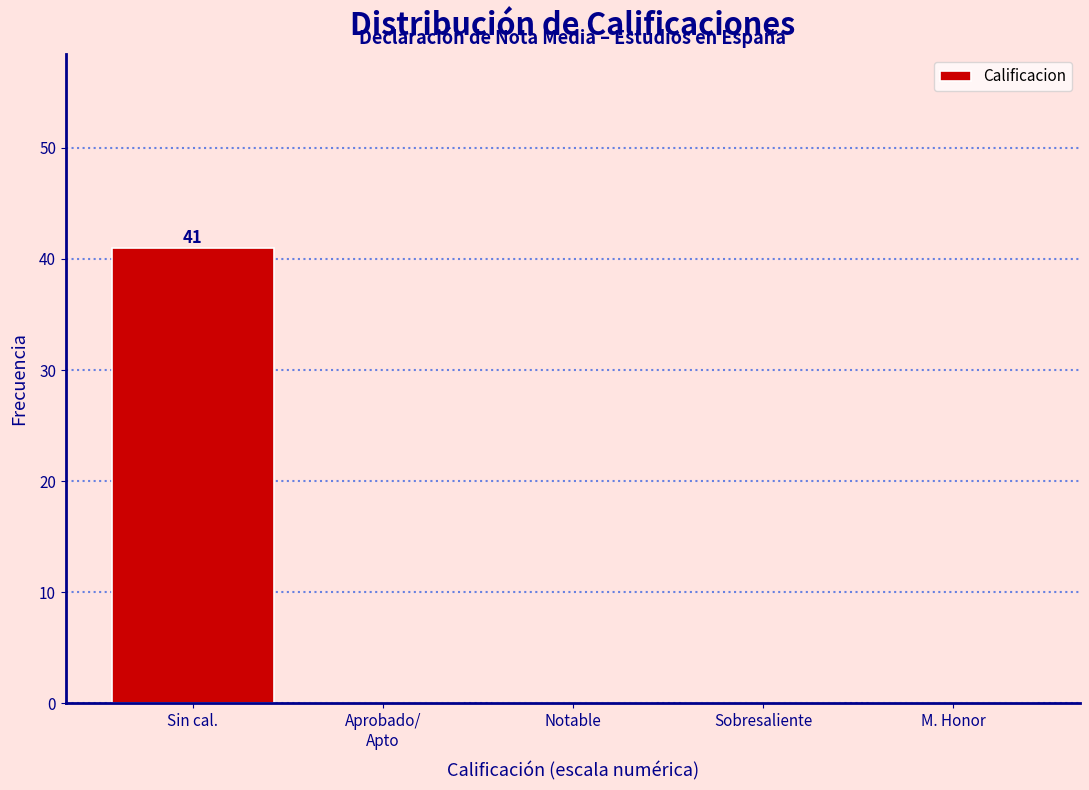

What is the sum of the values at Sobresaliente and Sin cal.?

41